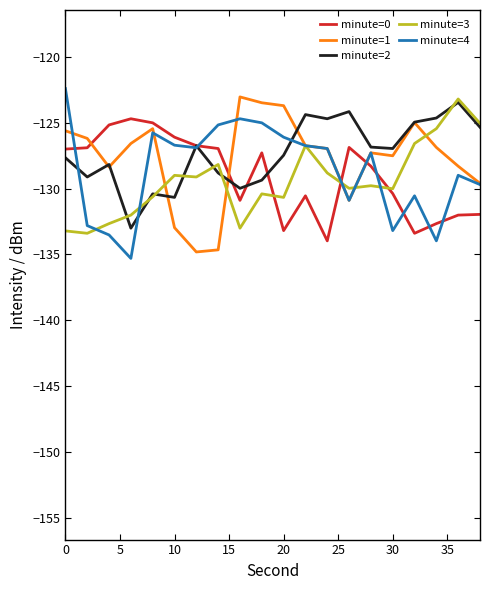

What is the minimum value for minute=1?

-134.8